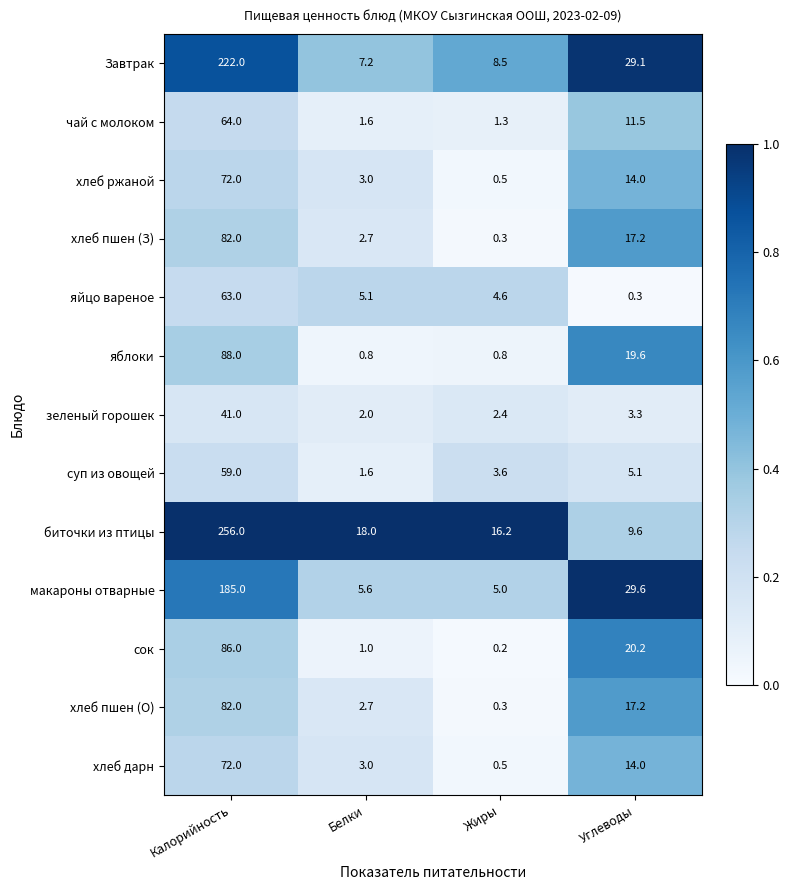

The value of суп из овощей at Жиры is 3.6. True or false?

True